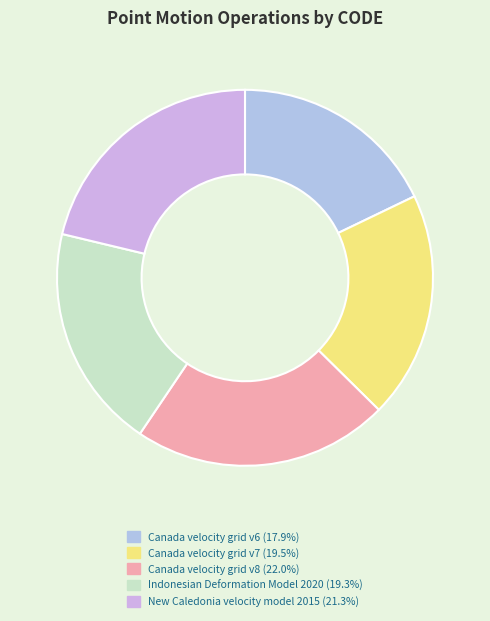

To the nearest percent, what is the average slice percentage?

20%